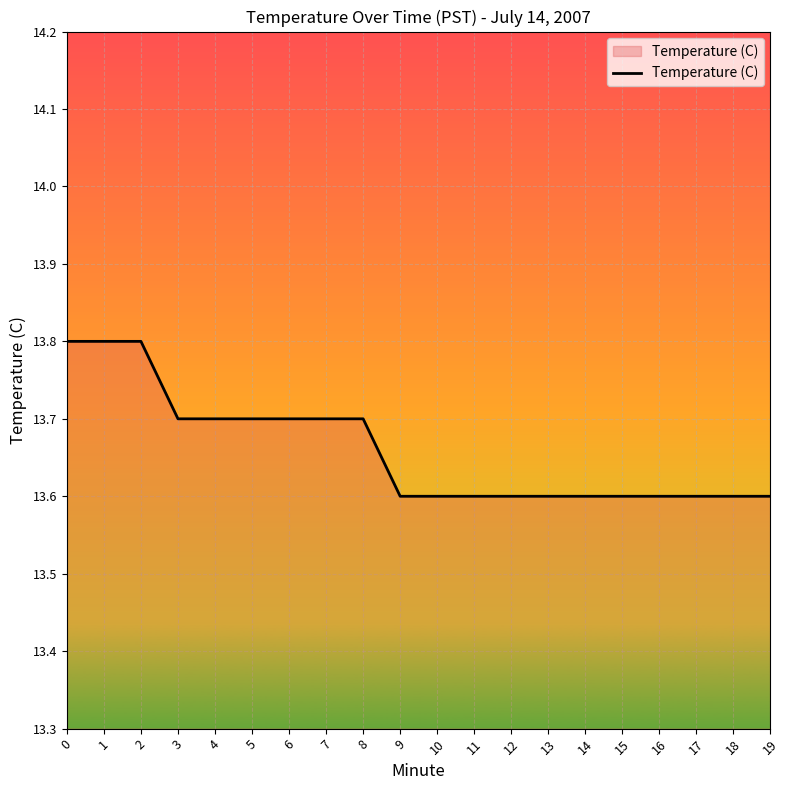

Read the value at 5.

13.7